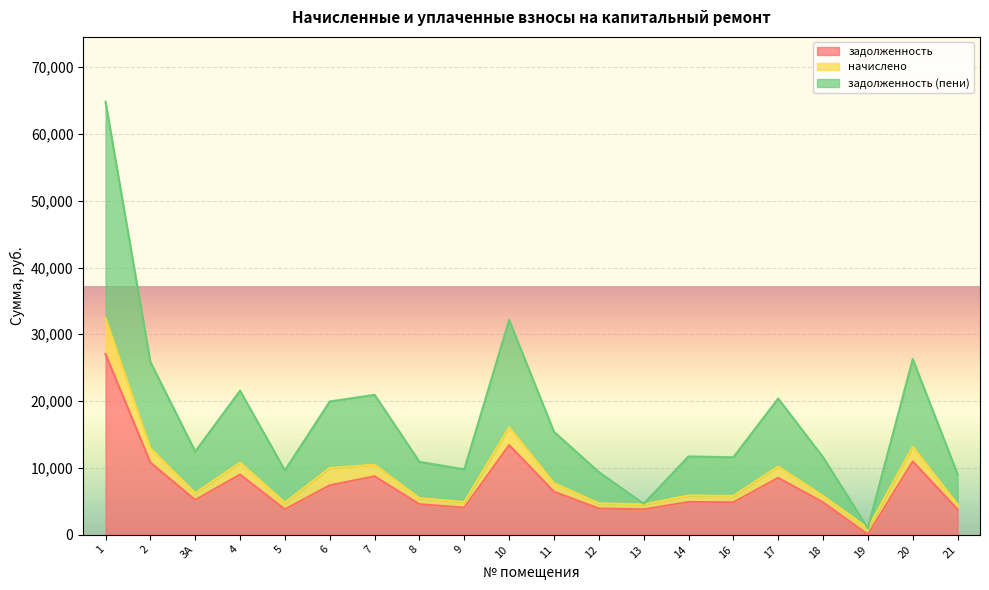

Does the chart display data point markers on the line(s)?

No